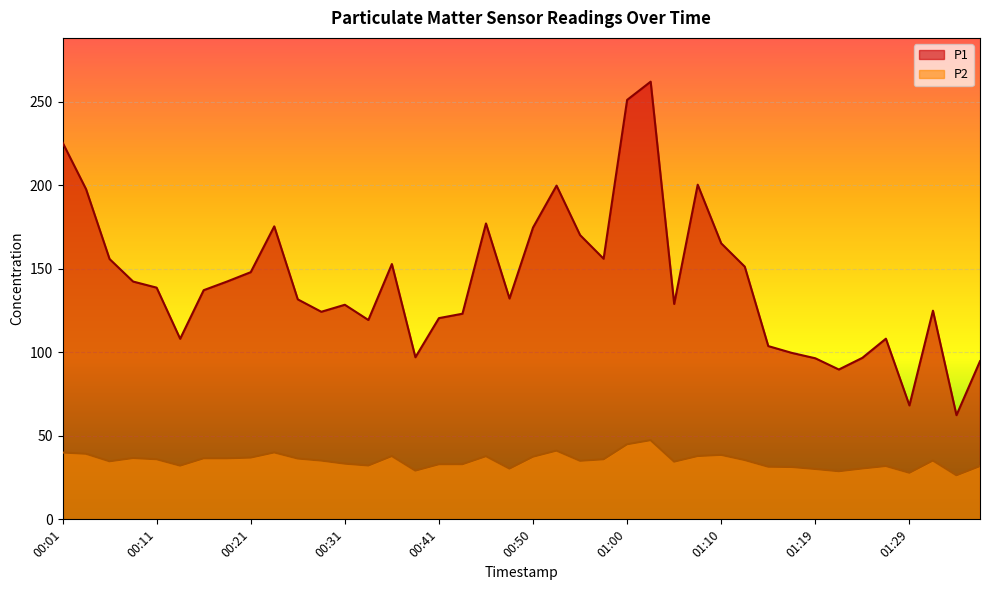

In P1, how many points are higher than both neighbors (excluding endpoints)?

9